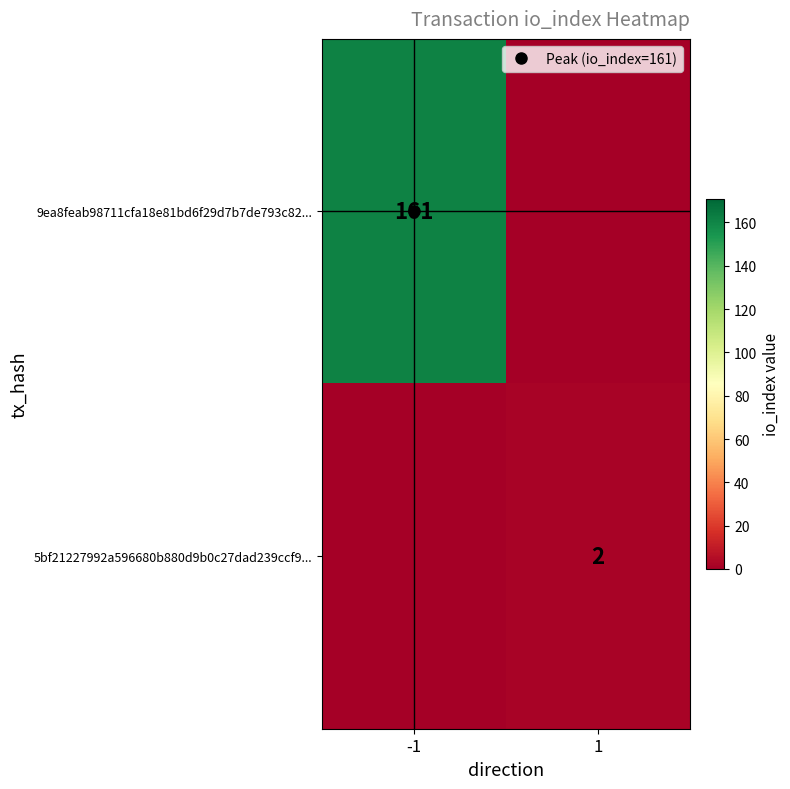

How many positive values does the 9ea8feab98711cfa18e81bd6f29d7b7de793c82... series have?

1